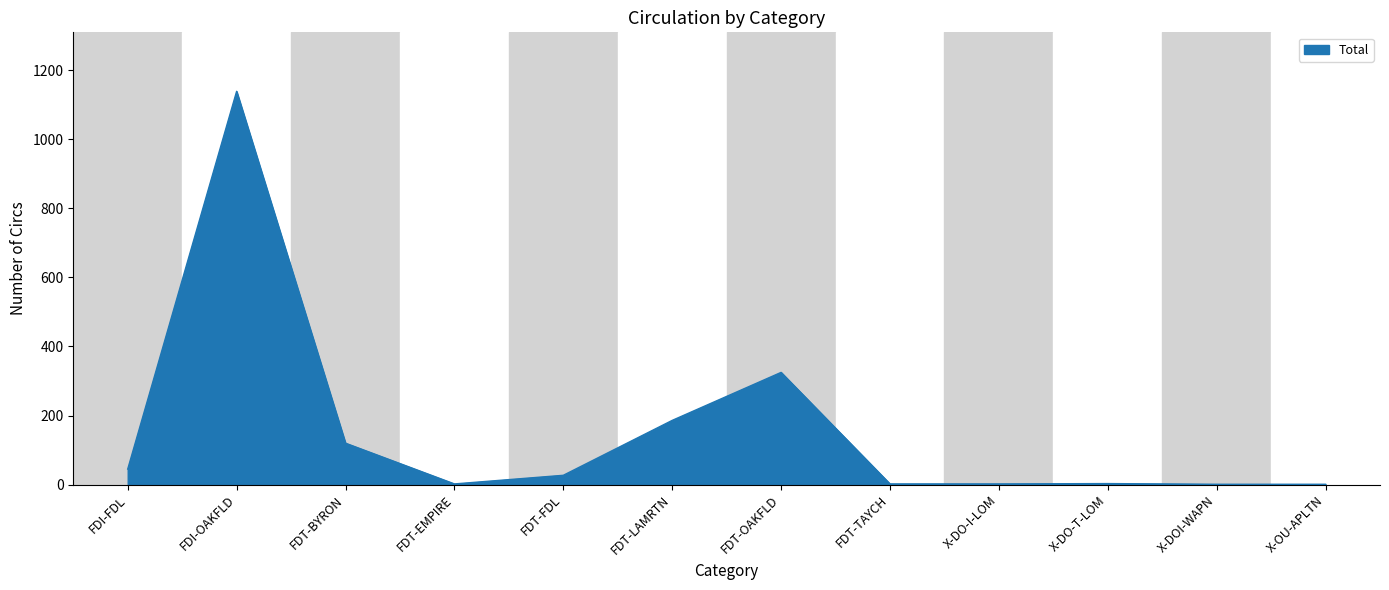

Where is the data nearest to the value 570?

FDT-OAKFLD